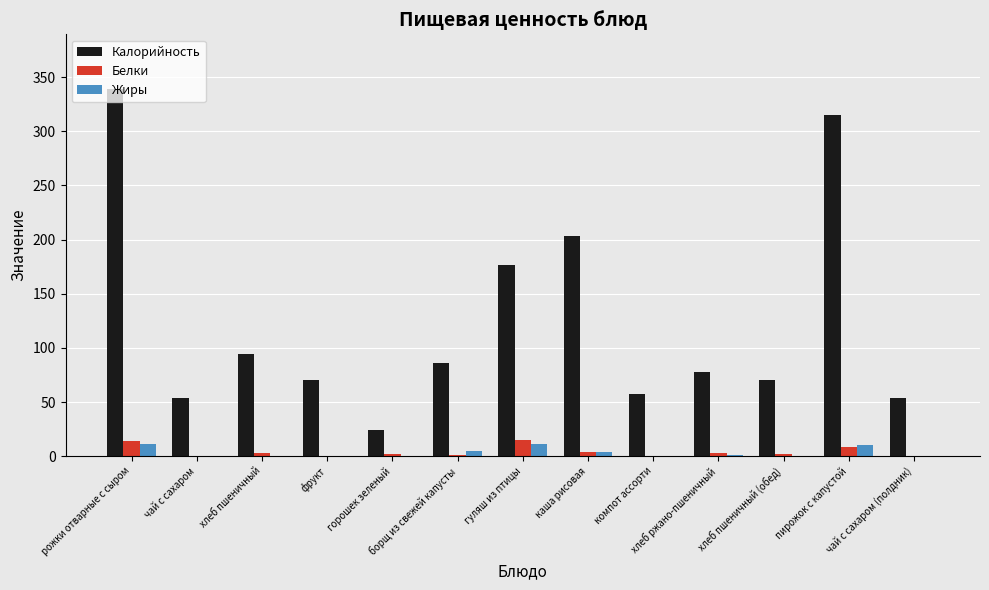

What is the sum of all Белки values?

53.3